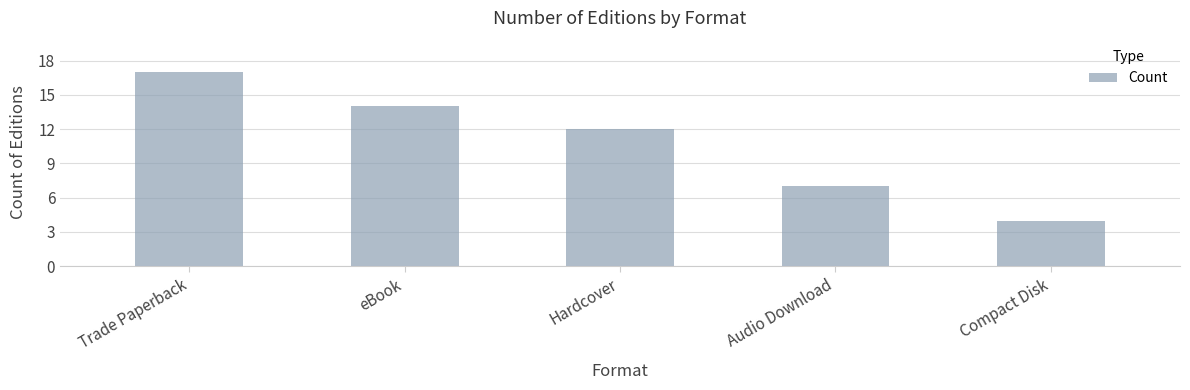

What is the sum of all values?

54